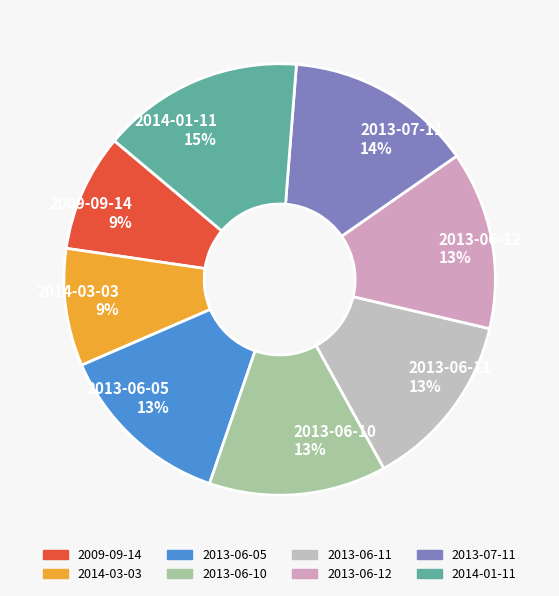

What is the ratio of the value at 2013-06-10 to the value at 2013-07-11?

0.9